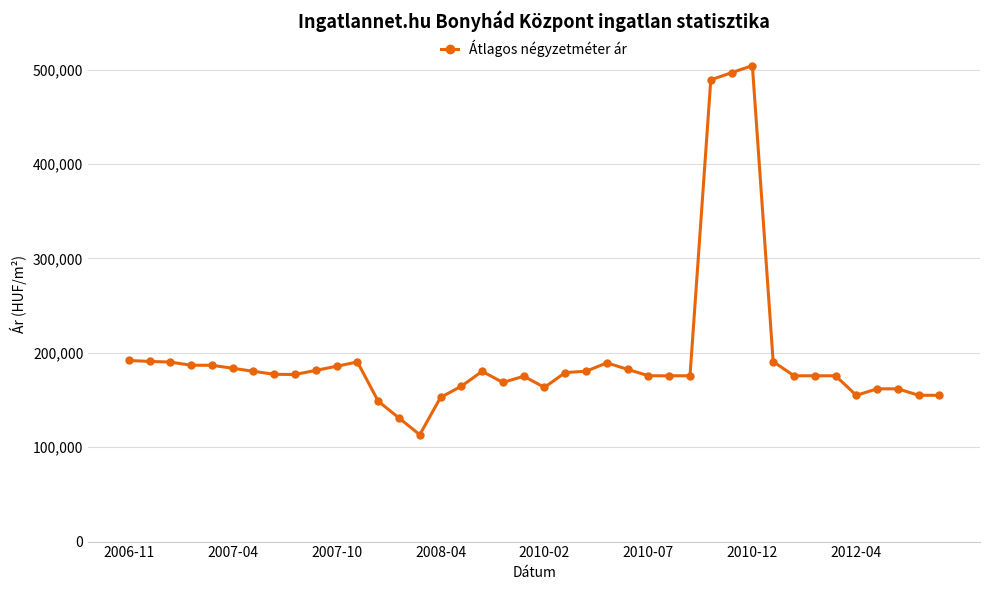

What is the greatest value displayed?

504334